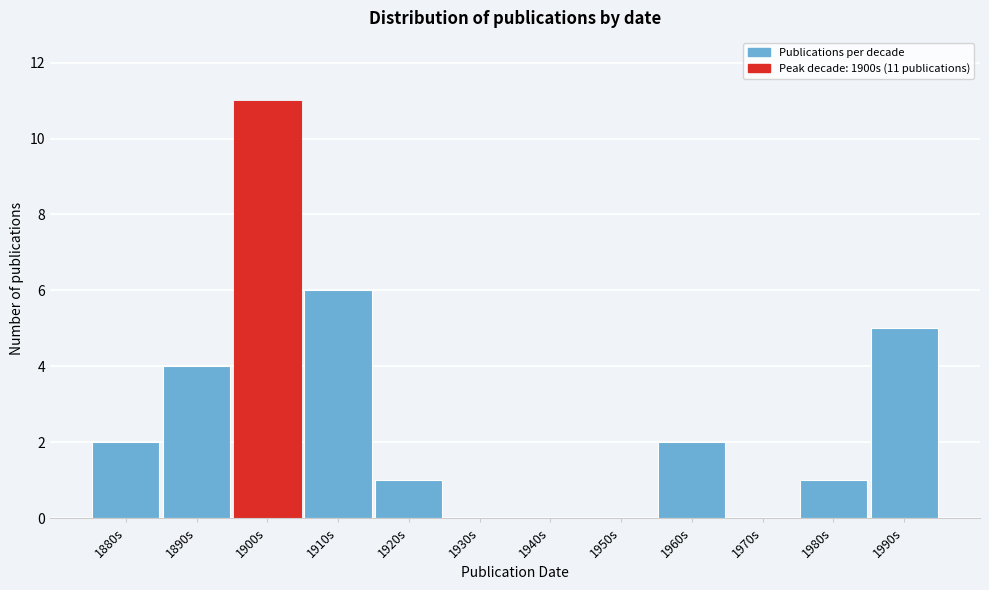

Reading left to right, transcribe all the data shown in this chart.

1880s=2	1890s=4	1900s=11	1910s=6	1920s=1	1930s=0	1940s=0	1950s=0	1960s=2	1970s=0	1980s=1	1990s=5